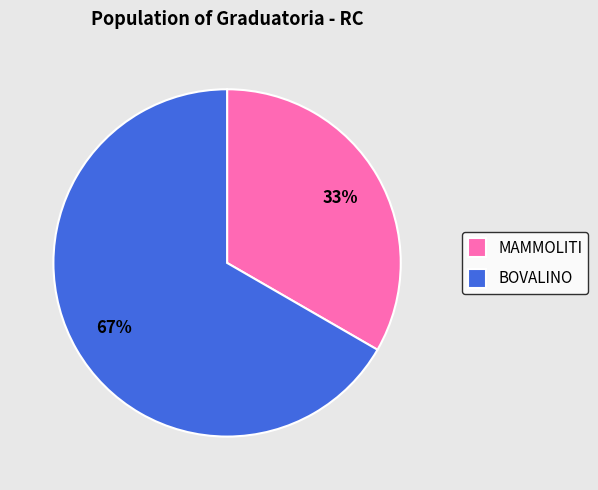

To the nearest percent, what is the combined percentage of MAMMOLITI and BOVALINO?

100%